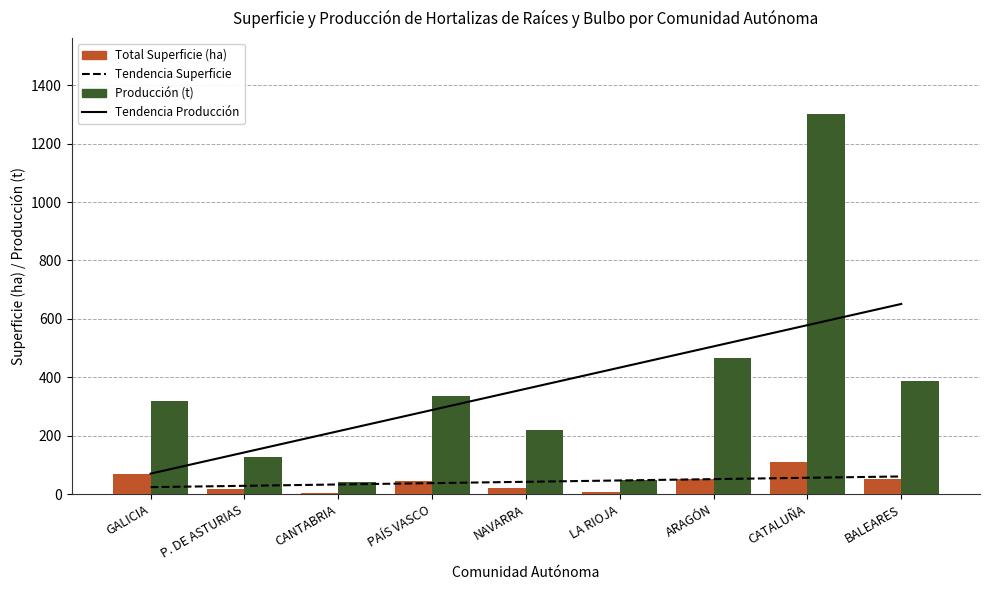

Is it true that Total Superficie (ha) equals 46.0 at PAÍS VASCO?

True